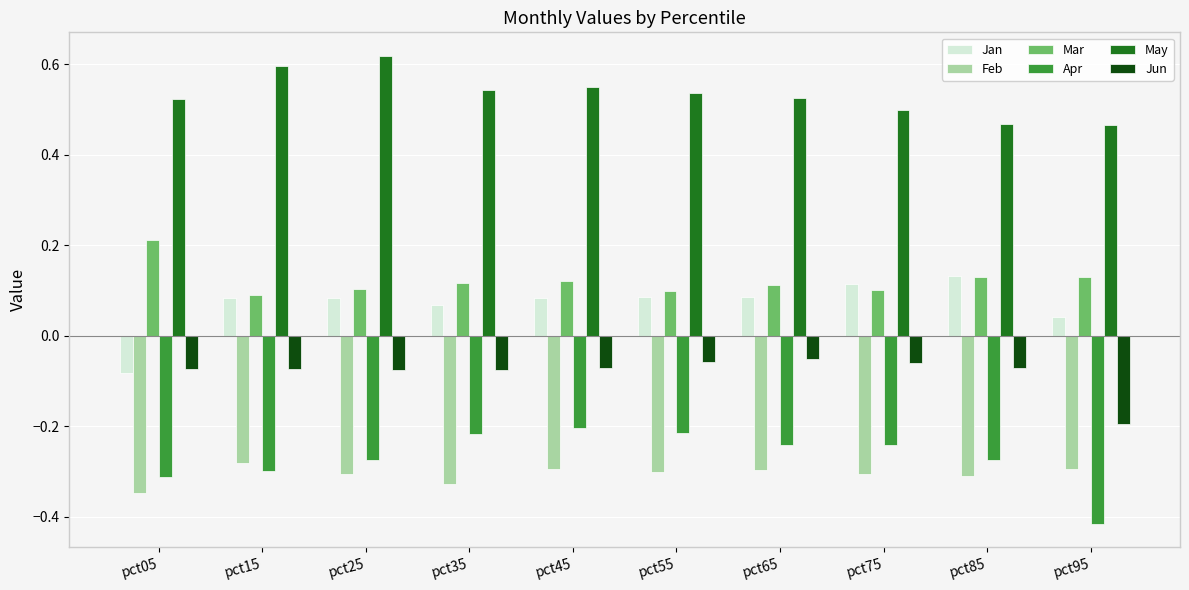

Is it true that Feb equals -0.2 at pct45?

False